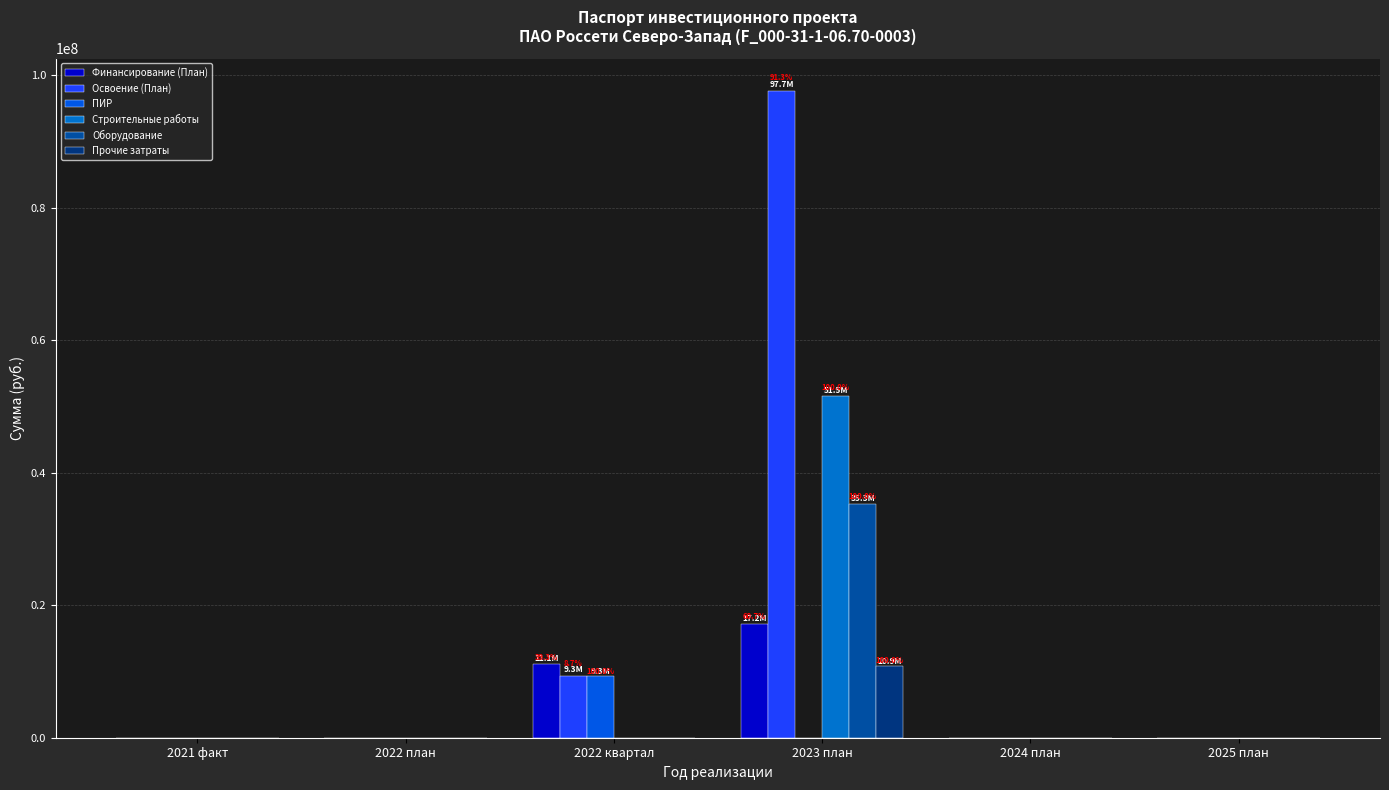

What position from the right is 2025 план?

1